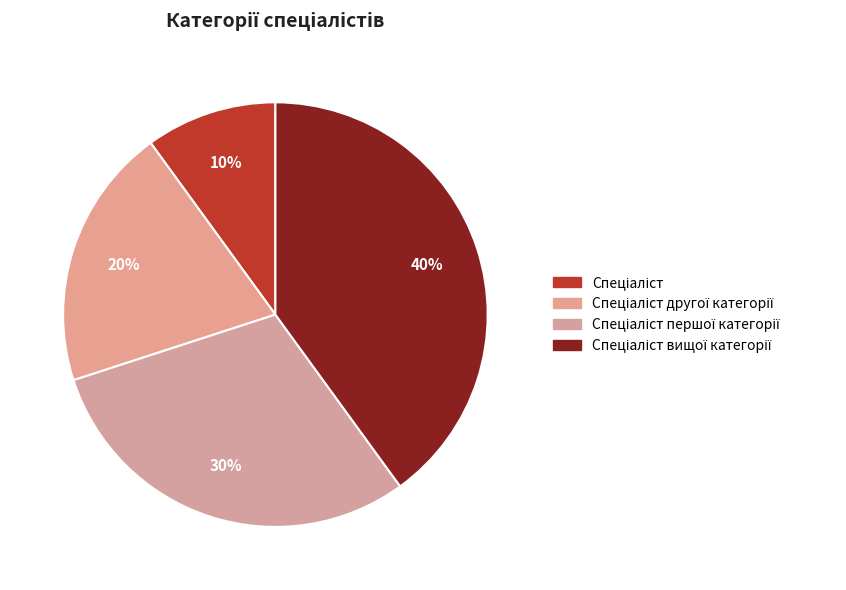

Count the number of slices in the pie.

4